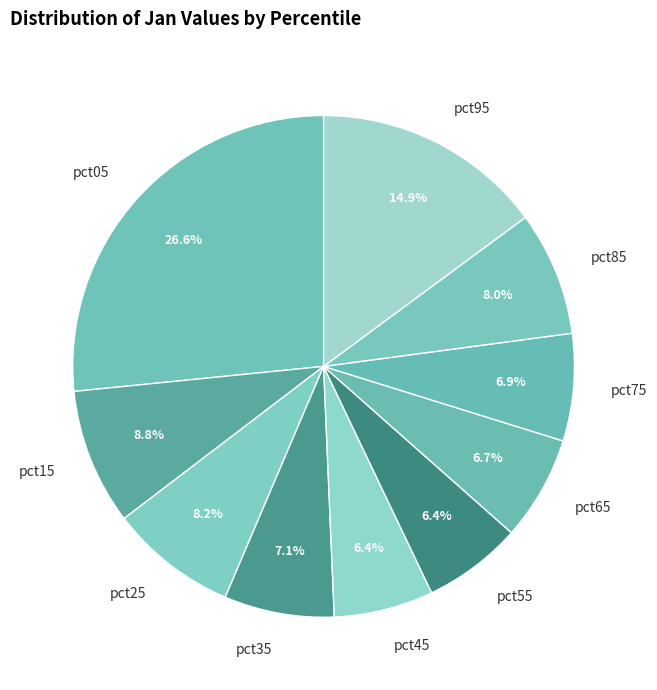

Between pct95 and pct65, which is larger?

pct95